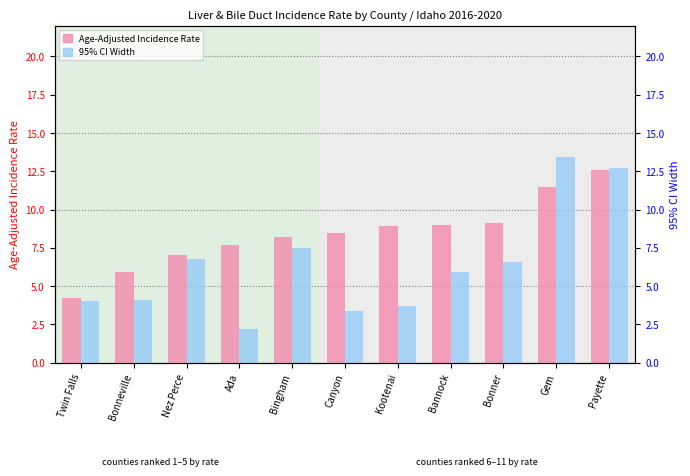

How many groups of bars are there?

11